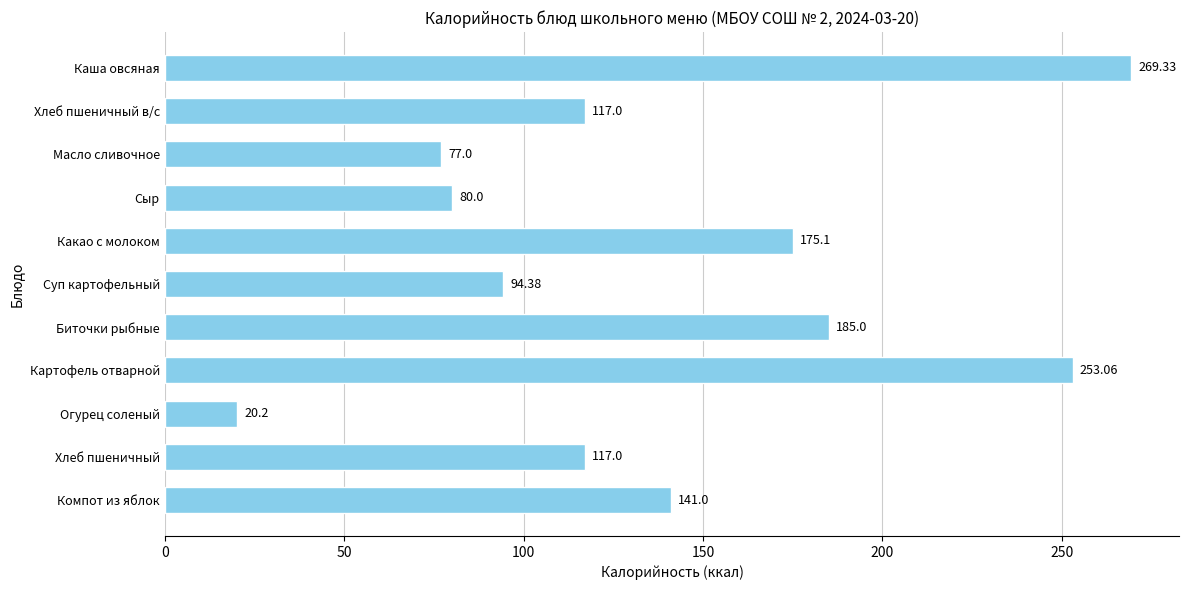

How many bars are there in total?

11